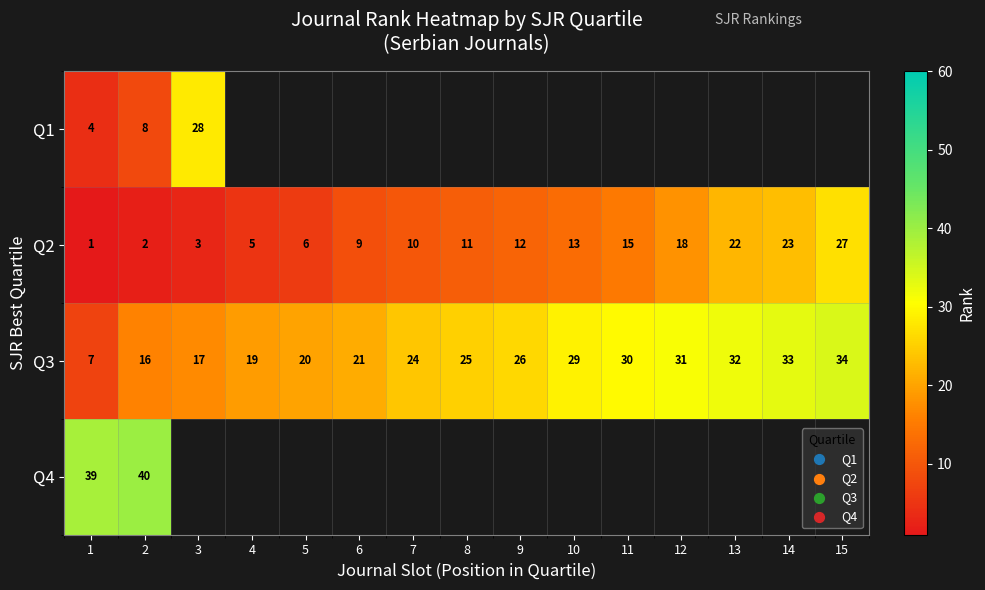

At how many categories does at least one series exceed 12?

15